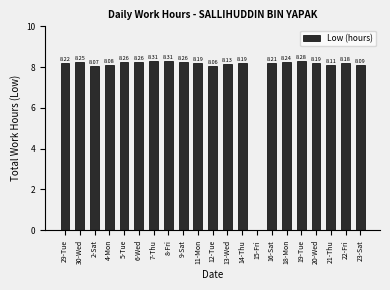

Between 29-Tue and 12-Tue, which is larger?

29-Tue